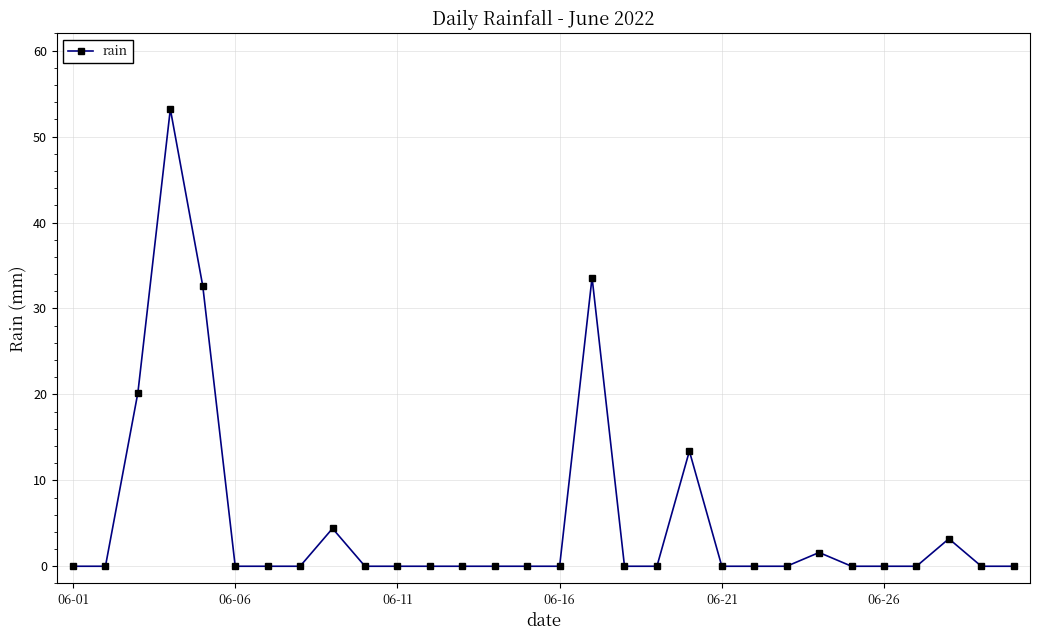

How many lines are shown in the chart?

1